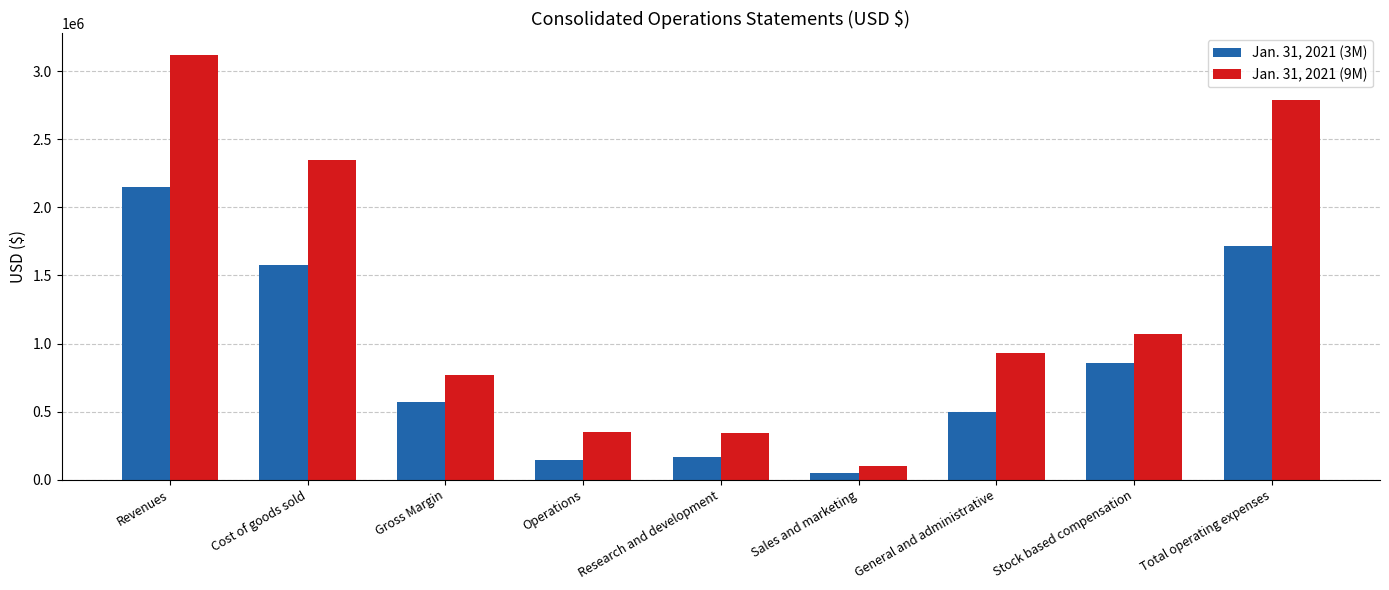

What is the average value of the Jan. 31, 2021 (9M) series?

1313998